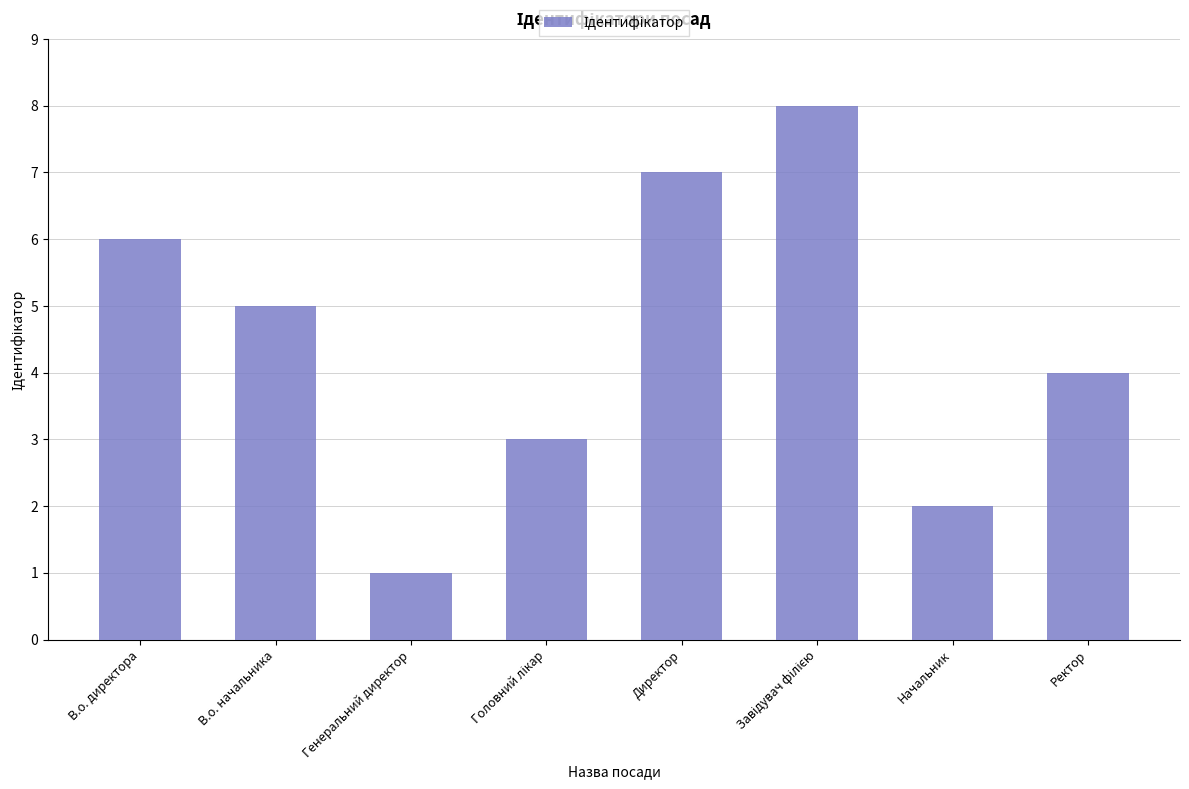

Reading right to left, list all the values displayed in this chart.

4	2	8	7	3	1	5	6